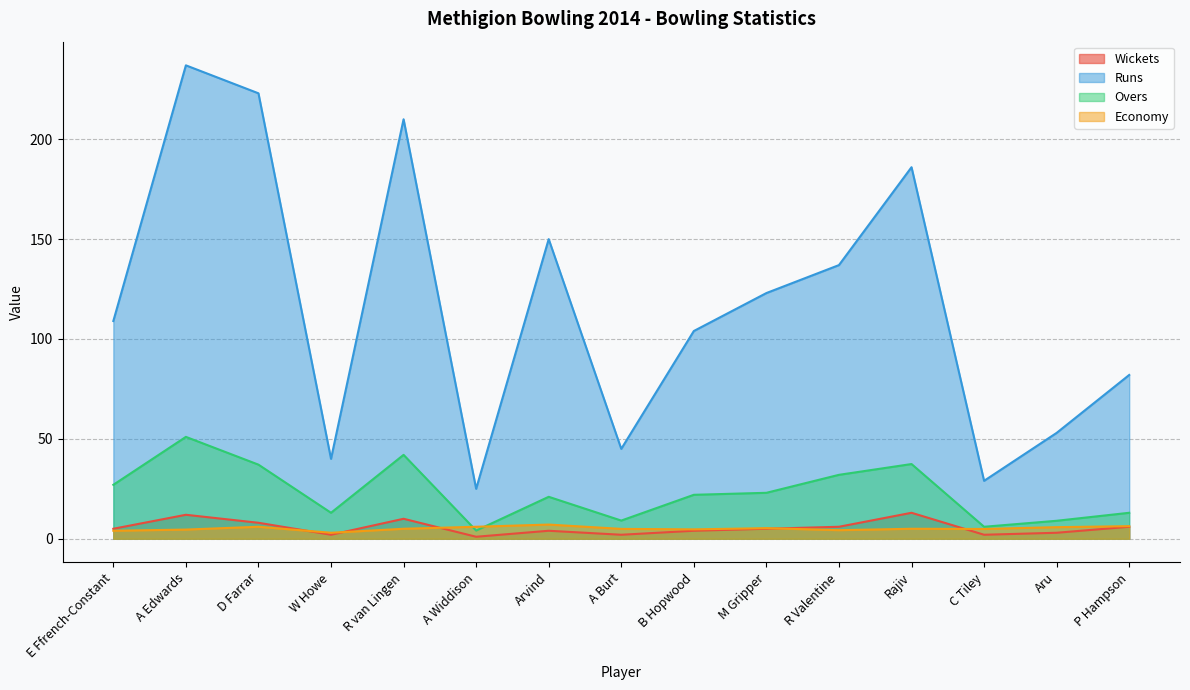

True or false: Overs has a value of 36.7 at M Gripper.

False